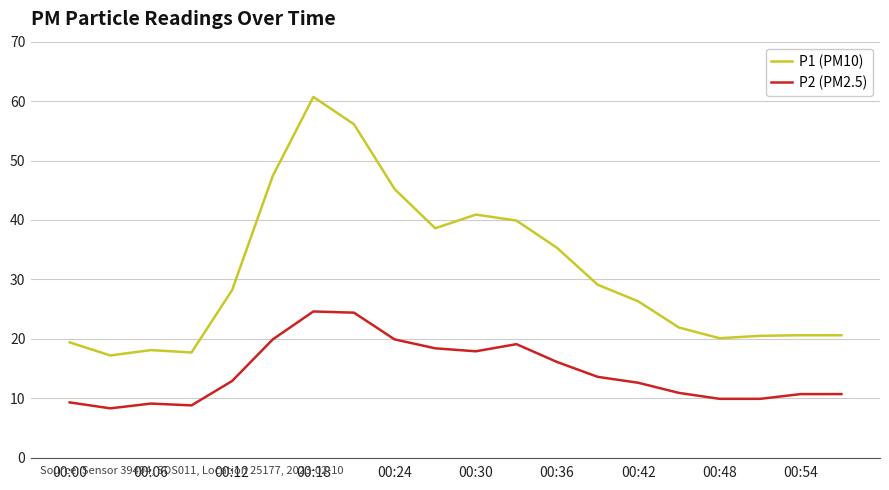

List the series in order of their peak value, highest first.

P1 (PM10), P2 (PM2.5)